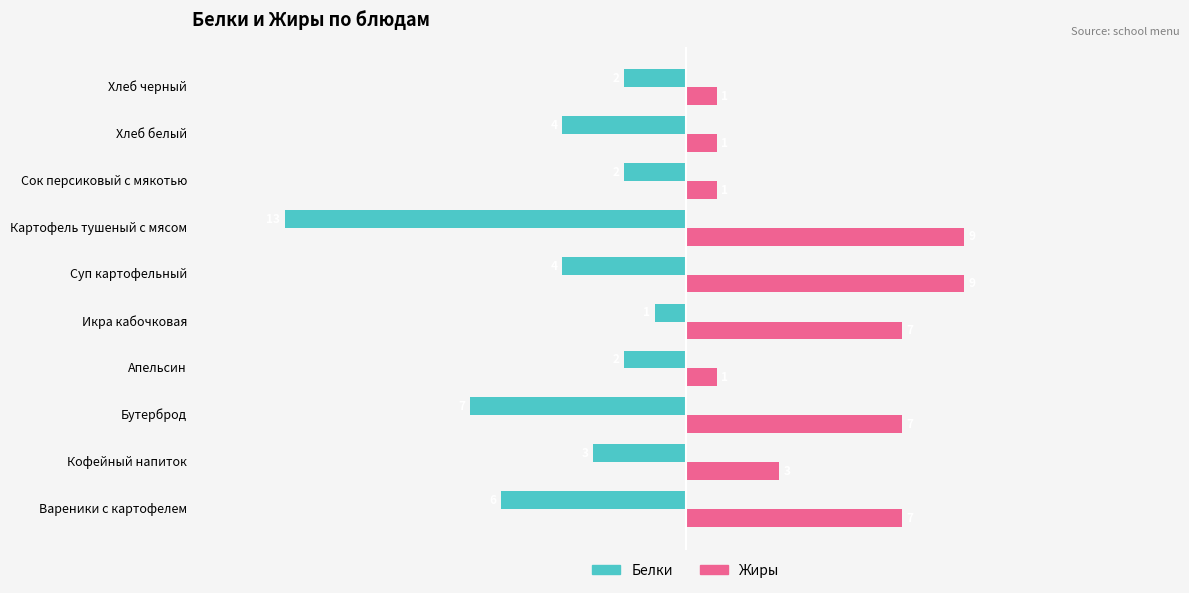

What is the sum of all Белки values?

-44